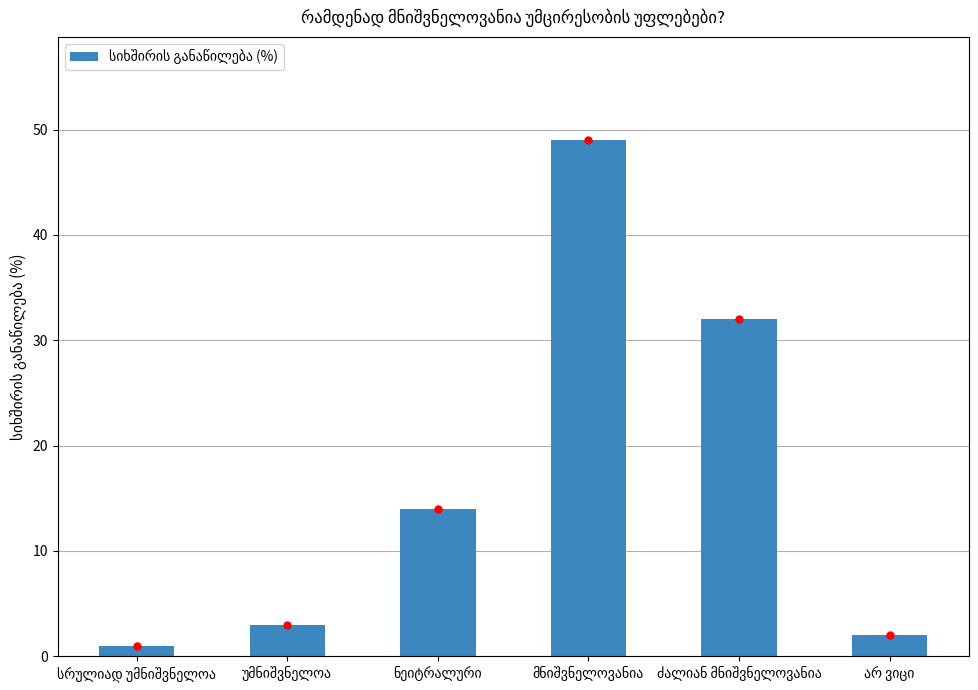

What is the average value?

17